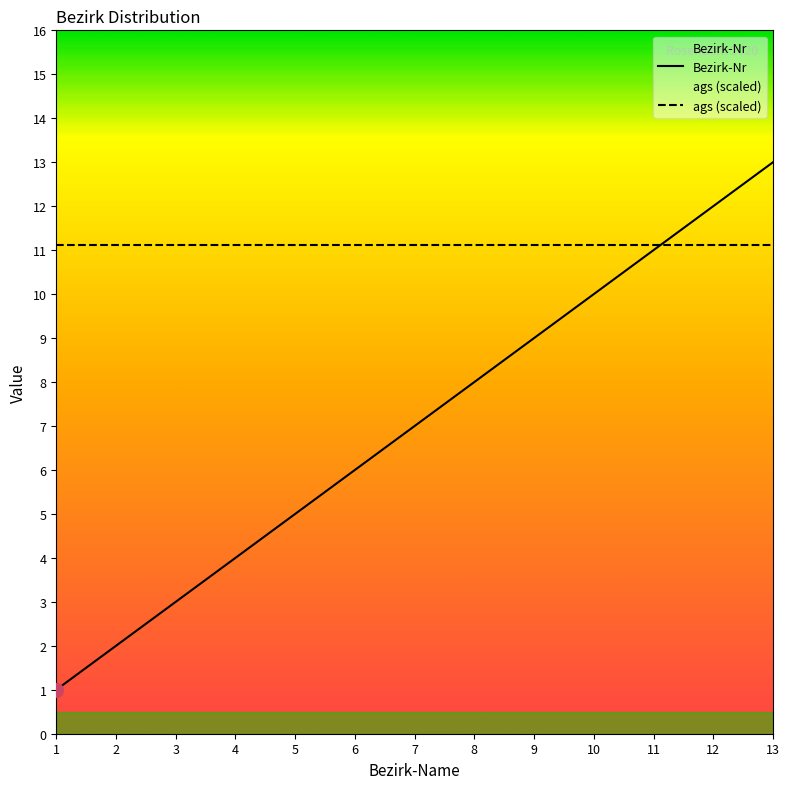

Rank the series by their average value, from lowest to highest.

Bezirk-Nr, ags (scaled)